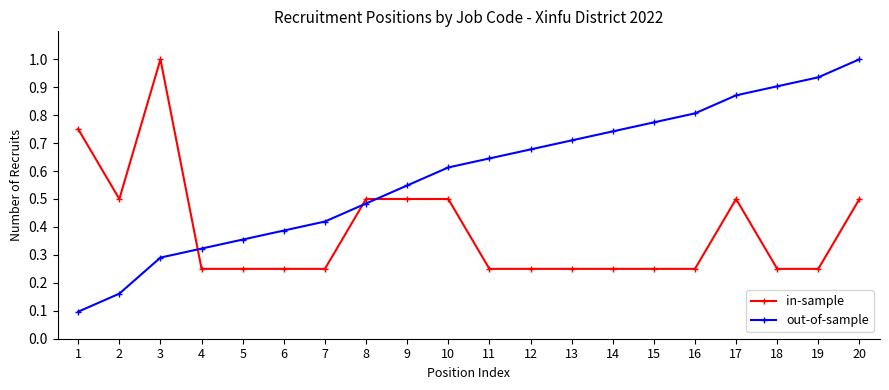

Between 5 and 12, which series saw the biggest shift?

out-of-sample